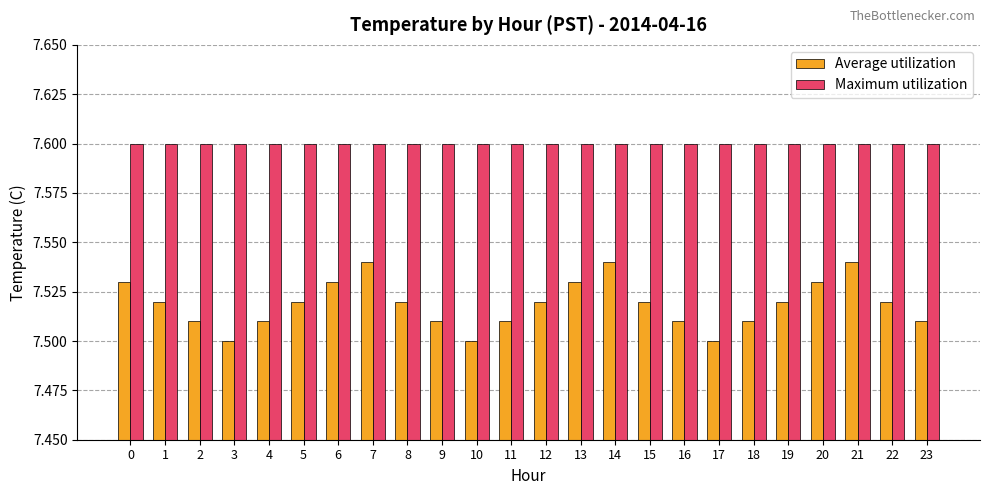

What is the average value of the Maximum utilization series?

7.6